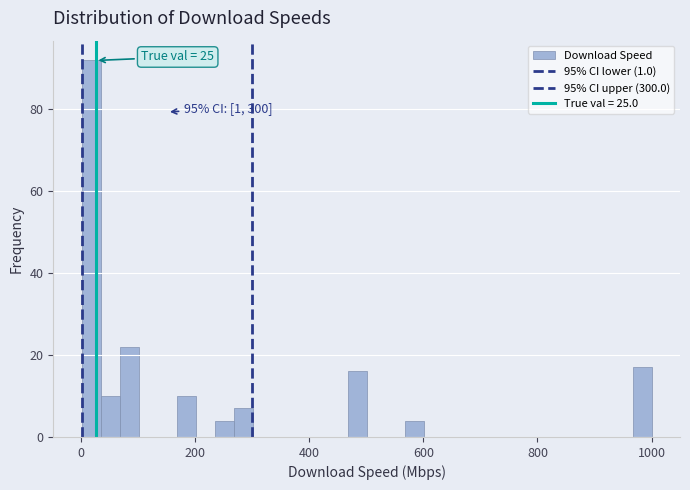

Read against the x-axis, roughly where is the centre of the tallest bar?

20